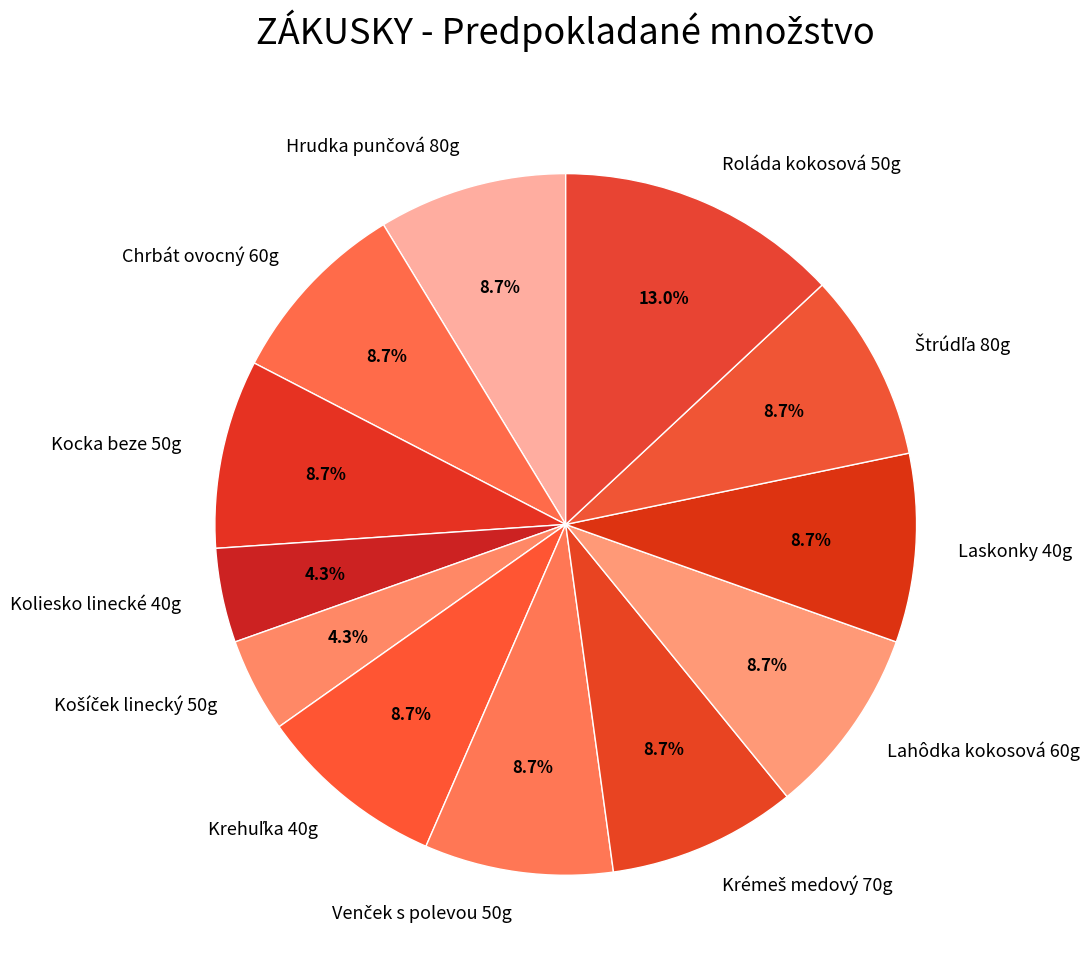

To the nearest percent, what portion does Koliesko linecké 40g represent?

4%